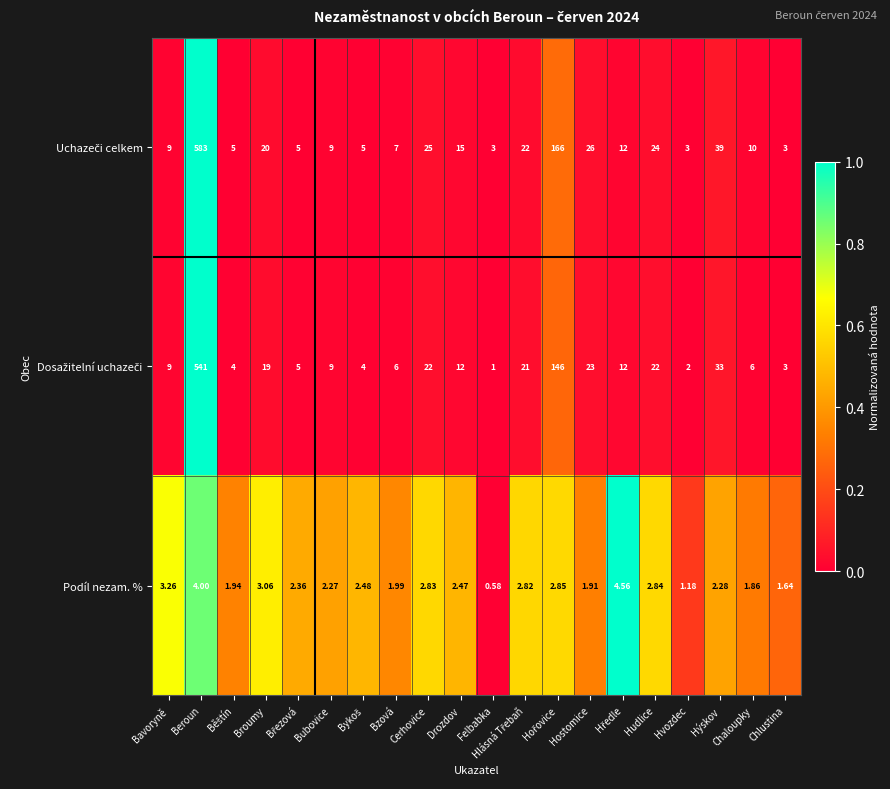

At which category is the sum across all series the highest?

Beroun